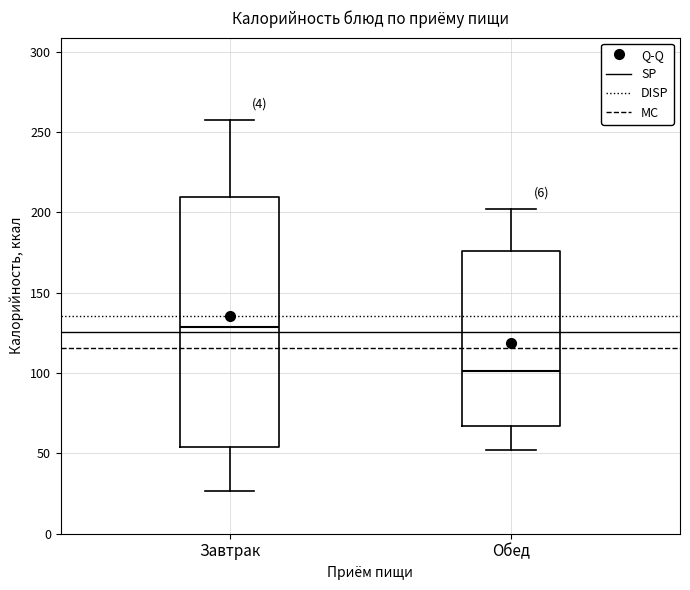

Where does the lower whisker of the box for Завтрак end on the y-axis? The values are not printed on the chart, so give them approximately, as read against the axis.

25